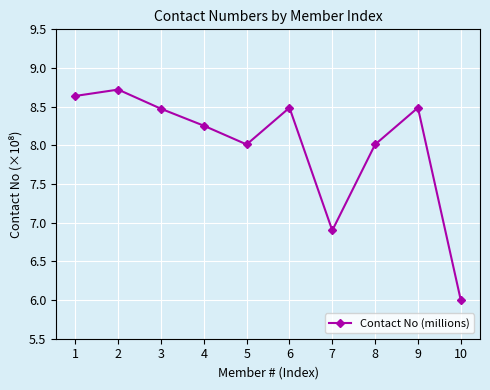

How many lines are shown in the chart?

1